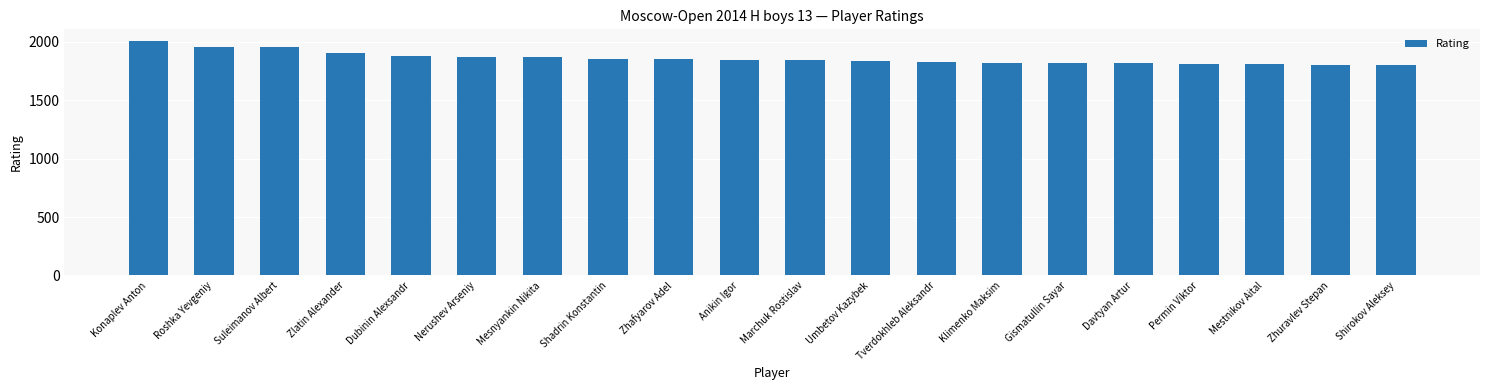

Read the value at Suleimanov Albert.

1960